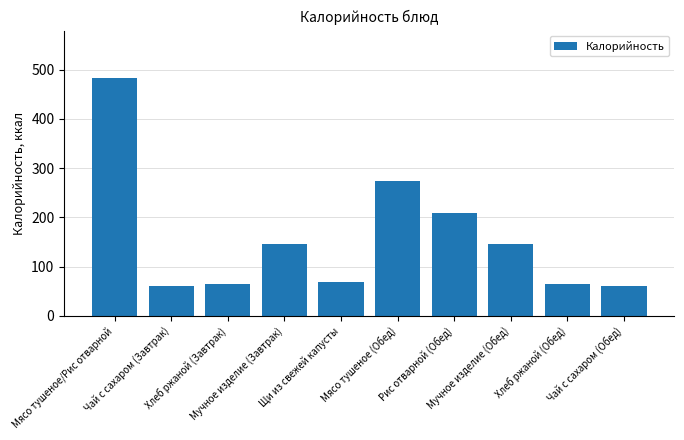

What is the sum of the values at Щи из свежей капусты and Мясо тушеное (Обед)?

342.1